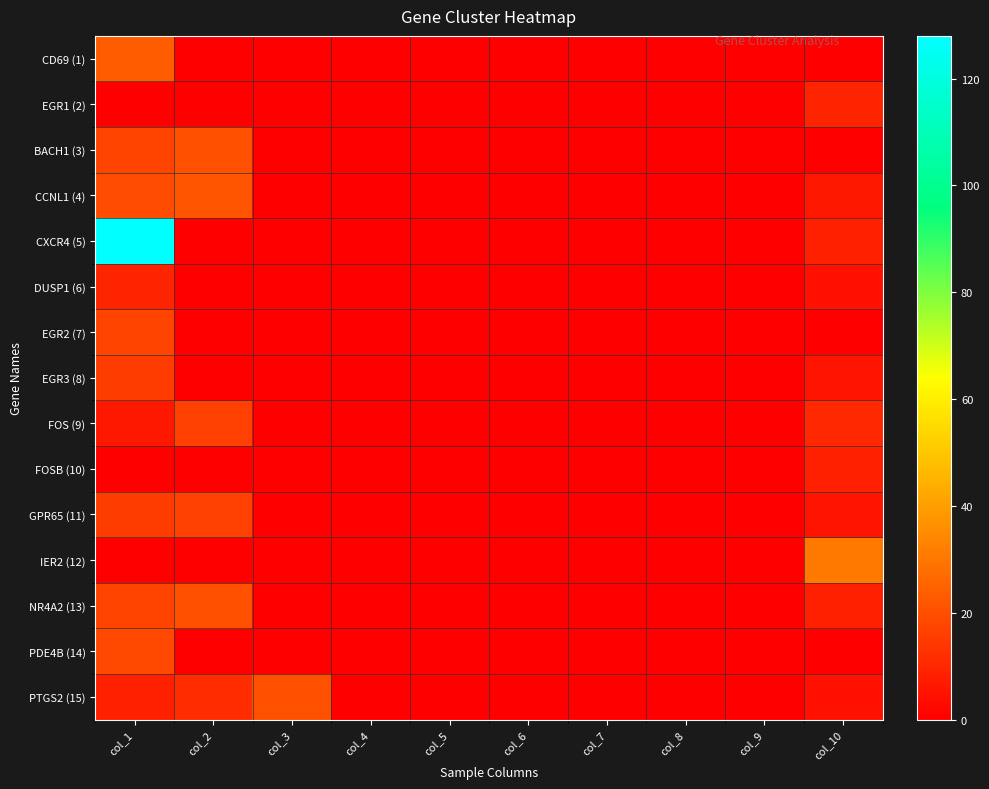

Reading left to right, extract all data points from this chart.

CD69 (1): col_1=23	col_2=0	col_3=0	col_4=0	col_5=0	col_6=0	col_7=0	col_8=0	col_9=0	col_10=0
EGR1 (2): col_1=0	col_2=0	col_3=0	col_4=0	col_5=0	col_6=0	col_7=0	col_8=0	col_9=0	col_10=9
BACH1 (3): col_1=17	col_2=20	col_3=0	col_4=0	col_5=0	col_6=0	col_7=0	col_8=0	col_9=0	col_10=0
CCNL1 (4): col_1=19	col_2=21	col_3=0	col_4=0	col_5=0	col_6=0	col_7=0	col_8=0	col_9=0	col_10=6
CXCR4 (5): col_1=128	col_2=0	col_3=0	col_4=0	col_5=0	col_6=0	col_7=0	col_8=0	col_9=0	col_10=8
DUSP1 (6): col_1=9	col_2=0	col_3=0	col_4=0	col_5=0	col_6=0	col_7=0	col_8=0	col_9=0	col_10=4
EGR2 (7): col_1=17	col_2=0	col_3=0	col_4=0	col_5=0	col_6=0	col_7=0	col_8=0	col_9=0	col_10=0
EGR3 (8): col_1=15	col_2=0	col_3=0	col_4=0	col_5=0	col_6=0	col_7=0	col_8=0	col_9=0	col_10=5
FOS (9): col_1=6	col_2=16	col_3=0	col_4=0	col_5=0	col_6=0	col_7=0	col_8=0	col_9=0	col_10=10
FOSB (10): col_1=0	col_2=0	col_3=0	col_4=0	col_5=0	col_6=0	col_7=0	col_8=0	col_9=0	col_10=8
GPR65 (11): col_1=15	col_2=16	col_3=0	col_4=0	col_5=0	col_6=0	col_7=0	col_8=0	col_9=0	col_10=5
IER2 (12): col_1=0	col_2=0	col_3=0	col_4=0	col_5=0	col_6=0	col_7=0	col_8=0	col_9=0	col_10=30
NR4A2 (13): col_1=17	col_2=20	col_3=0	col_4=0	col_5=0	col_6=0	col_7=0	col_8=0	col_9=0	col_10=8
PDE4B (14): col_1=18	col_2=0	col_3=0	col_4=0	col_5=0	col_6=0	col_7=0	col_8=0	col_9=0	col_10=0
PTGS2 (15): col_1=8	col_2=11	col_3=20	col_4=0	col_5=0	col_6=0	col_7=0	col_8=0	col_9=0	col_10=4